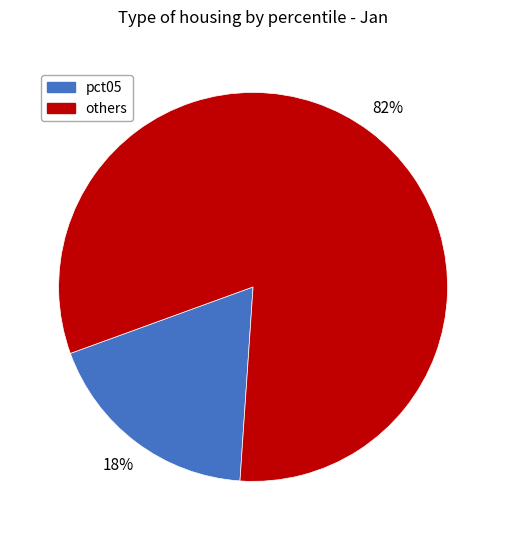

Does any single category account for the majority?

Yes